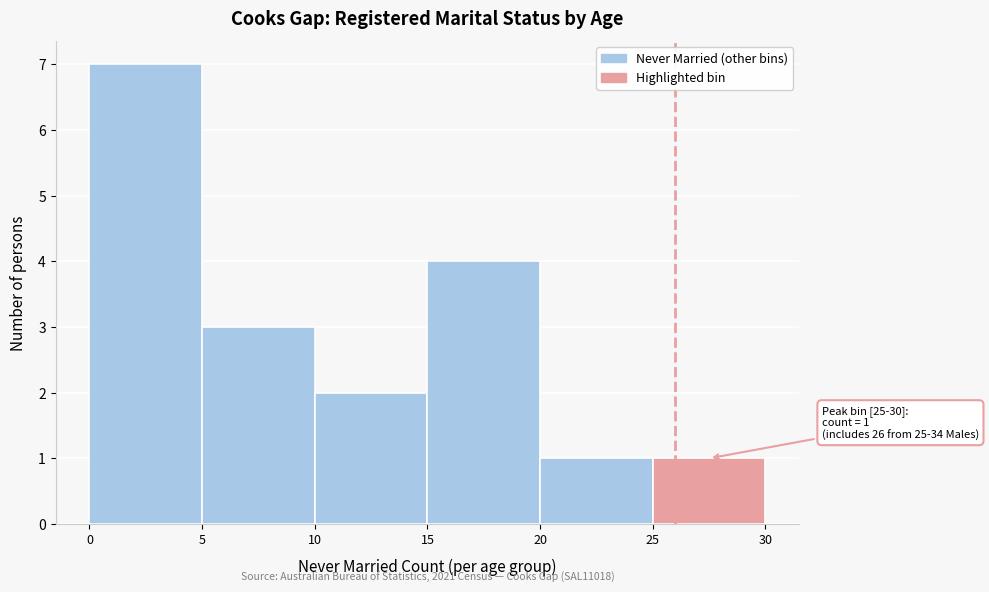

Over which range of the x-axis is the bar tallest?

0 to 5